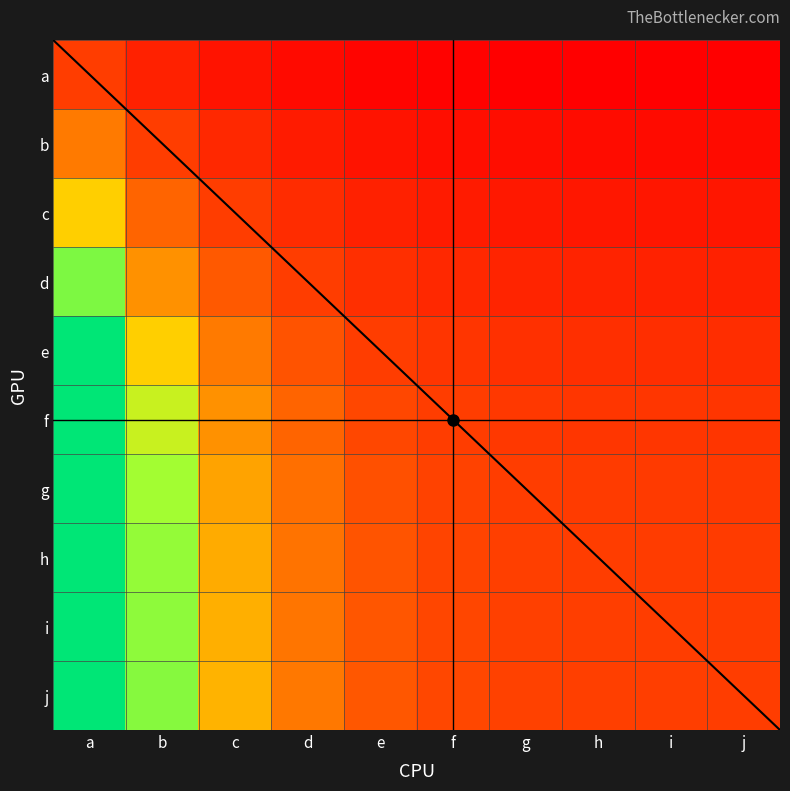

Which series changed the most between a and g?

i